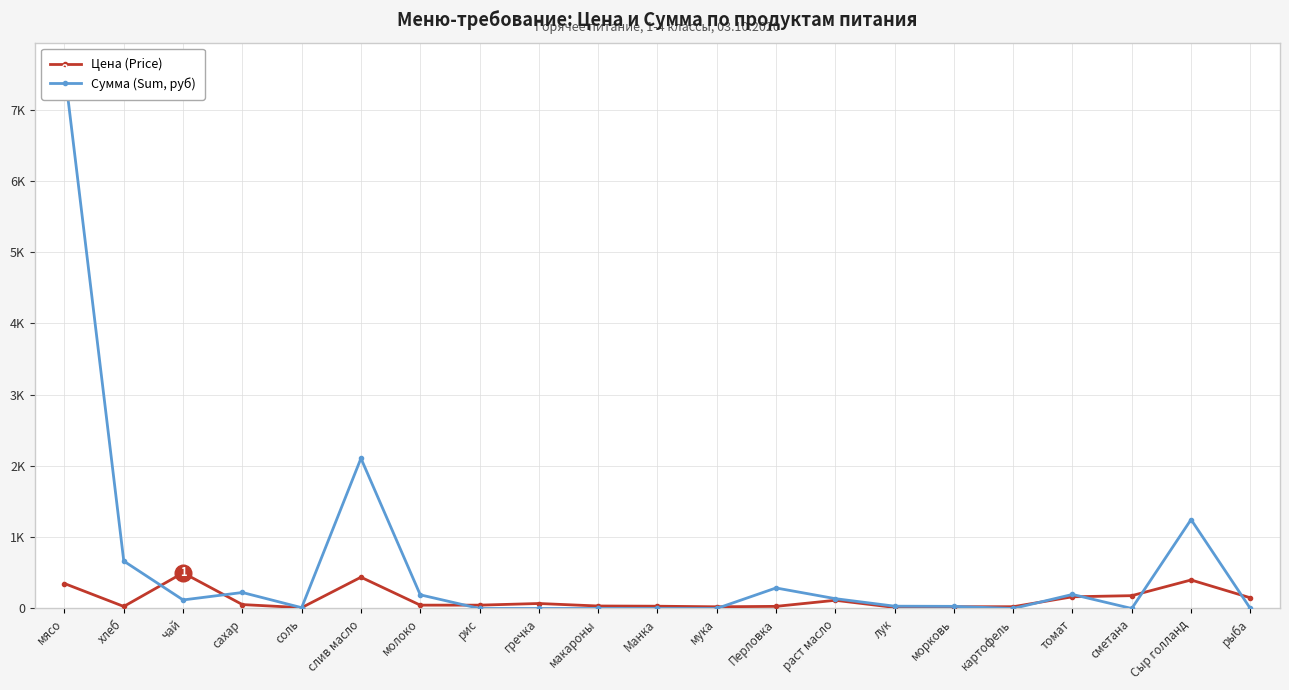

What are all the series names shown in the legend?

Цена (Price), Сумма (Sum, руб)